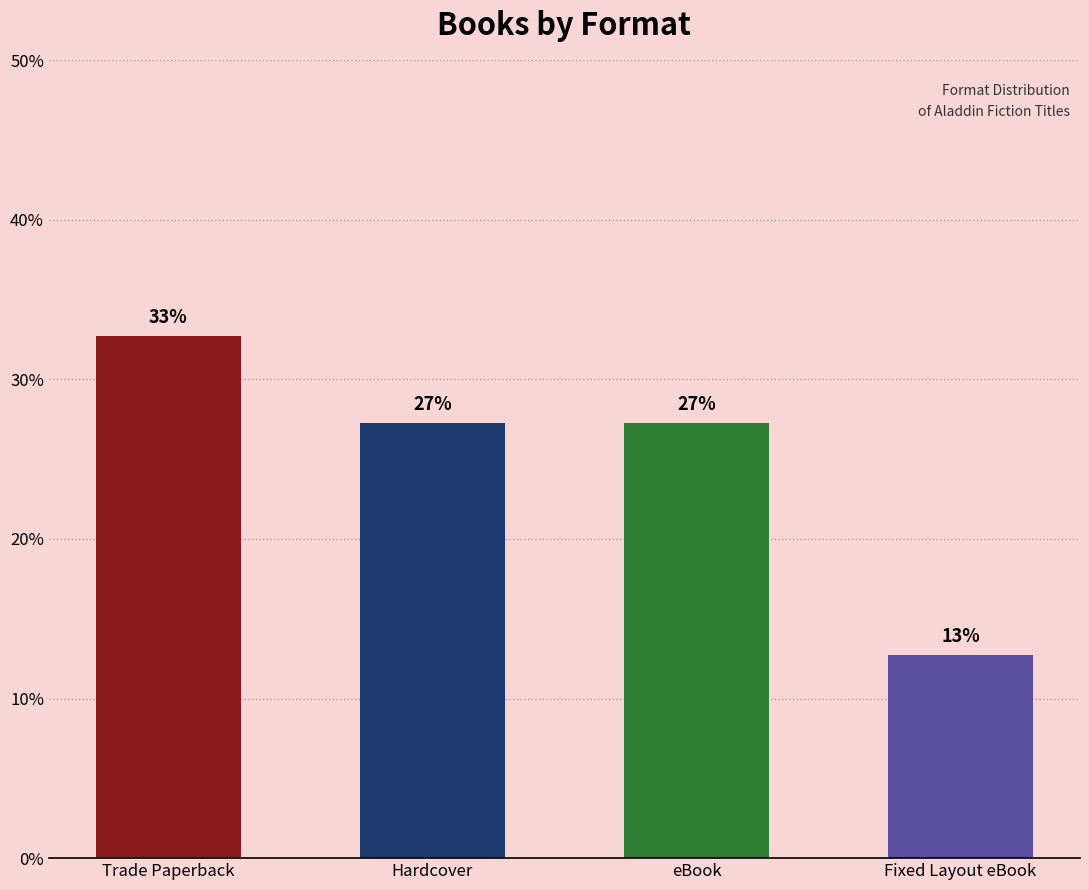

How many bars are there in total?

4